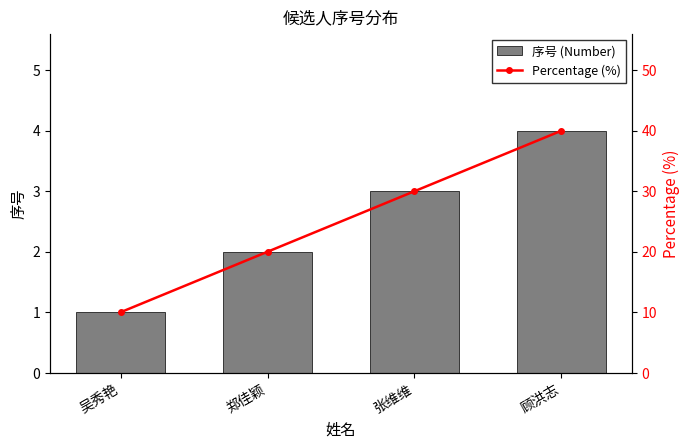

Which series has the widest spread of values?

Percentage (%)